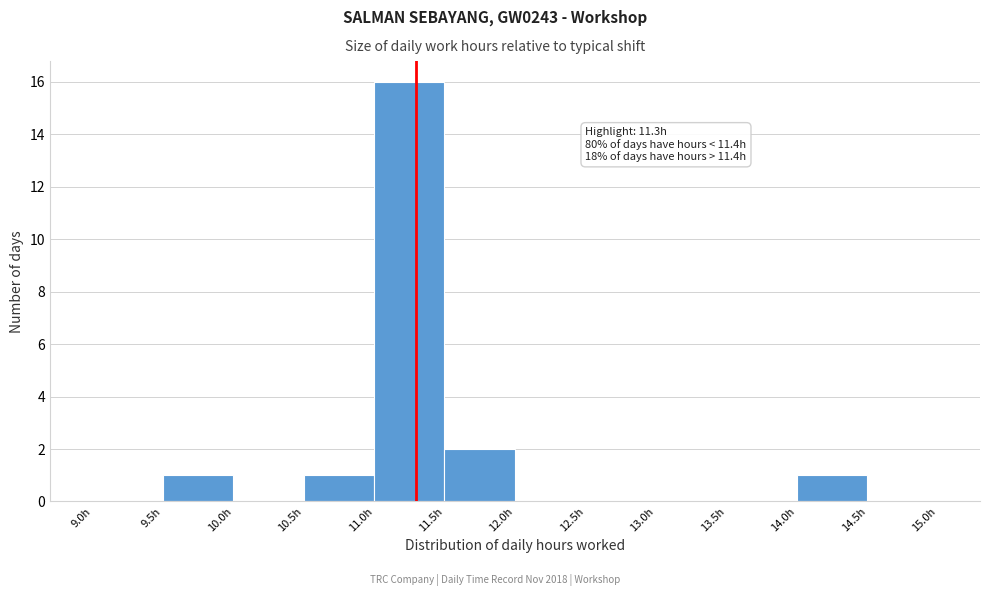

Over which range of the x-axis is the bar tallest?

11.0 to 11.5